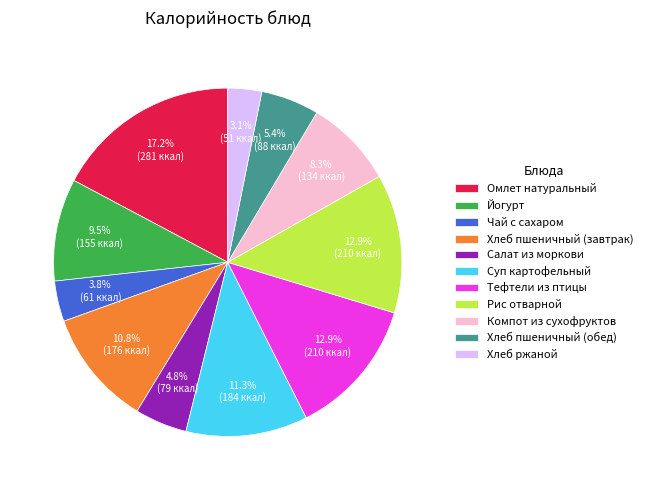

Count the number of slices in the pie.

11